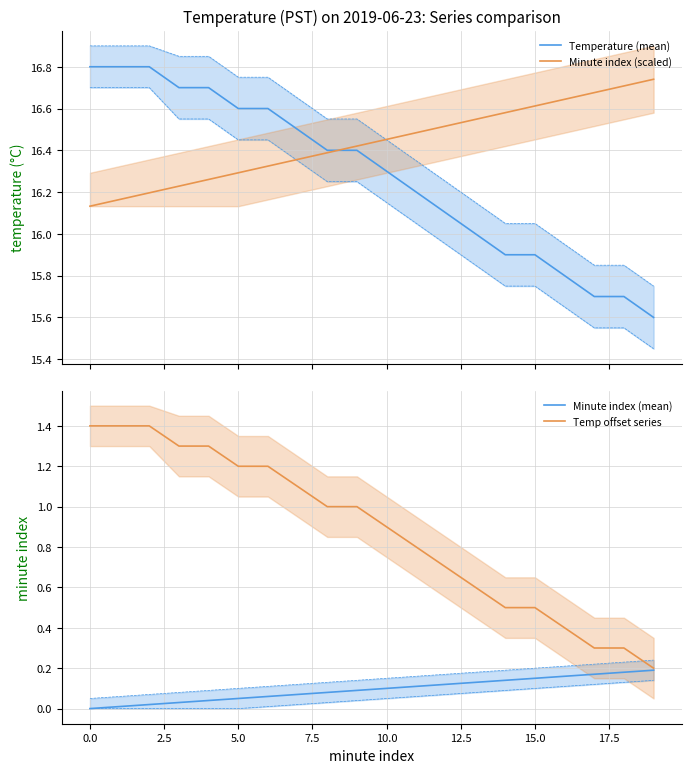

List the series in order of their peak value, highest first.

Temperature (mean), Minute index (scaled), Temp offset series, Minute index (mean)